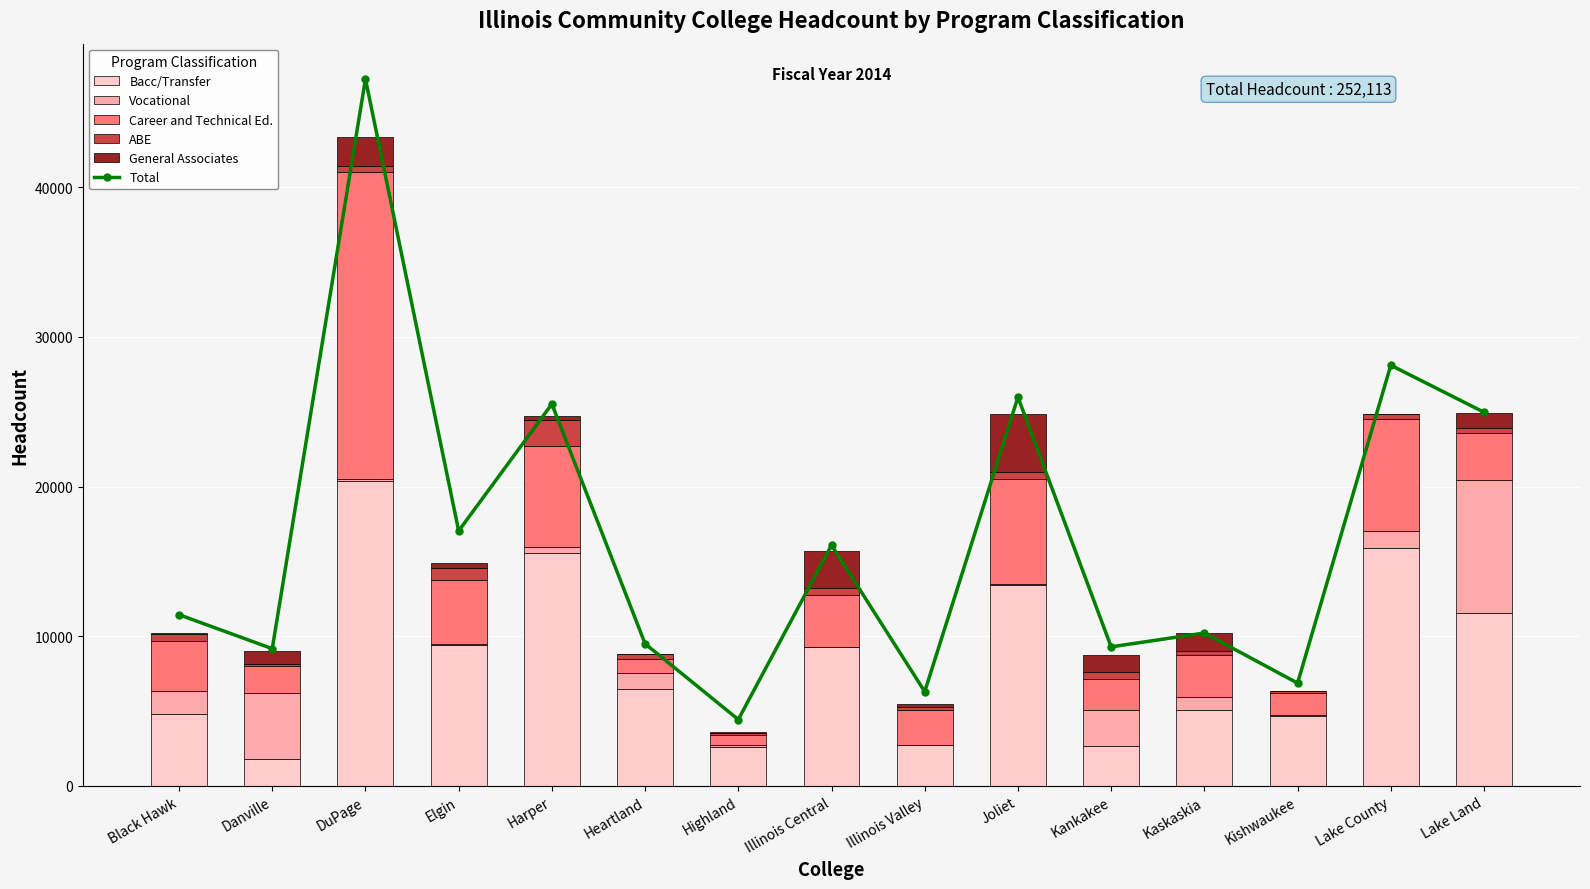

What is the value of the ABE bar at the 8th from the left?

472